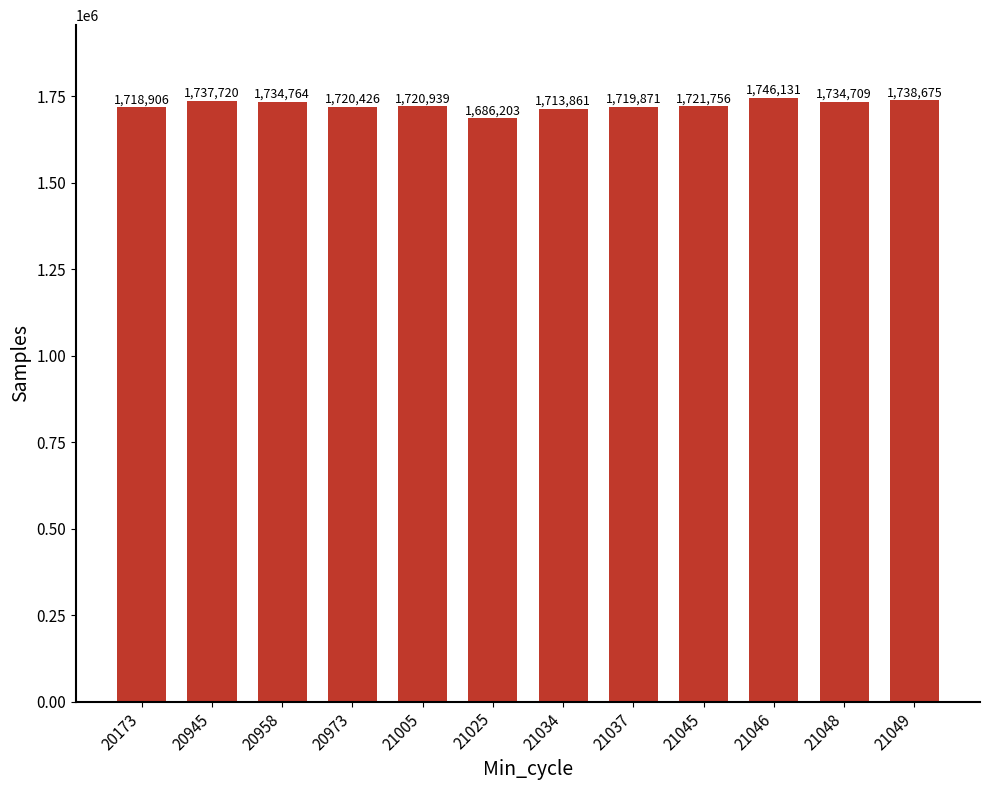

Where is the data nearest to the value 1716167?

21034